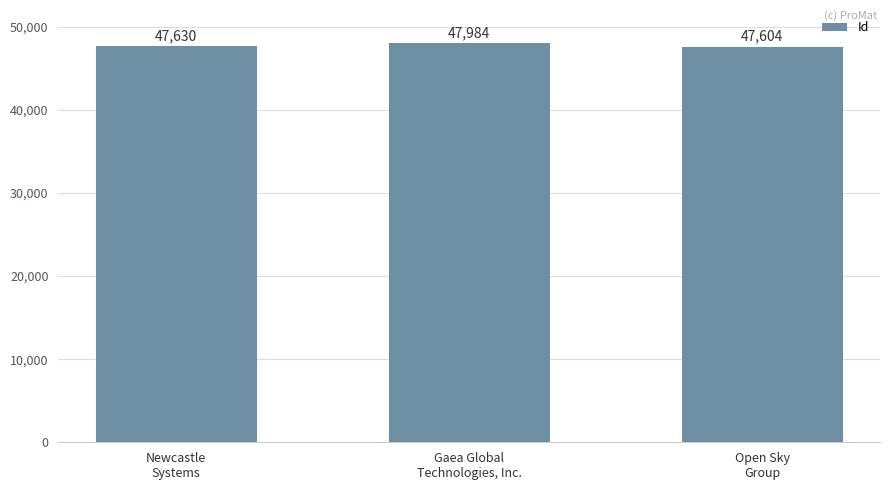

What position from the left is Newcastle
Systems?

1